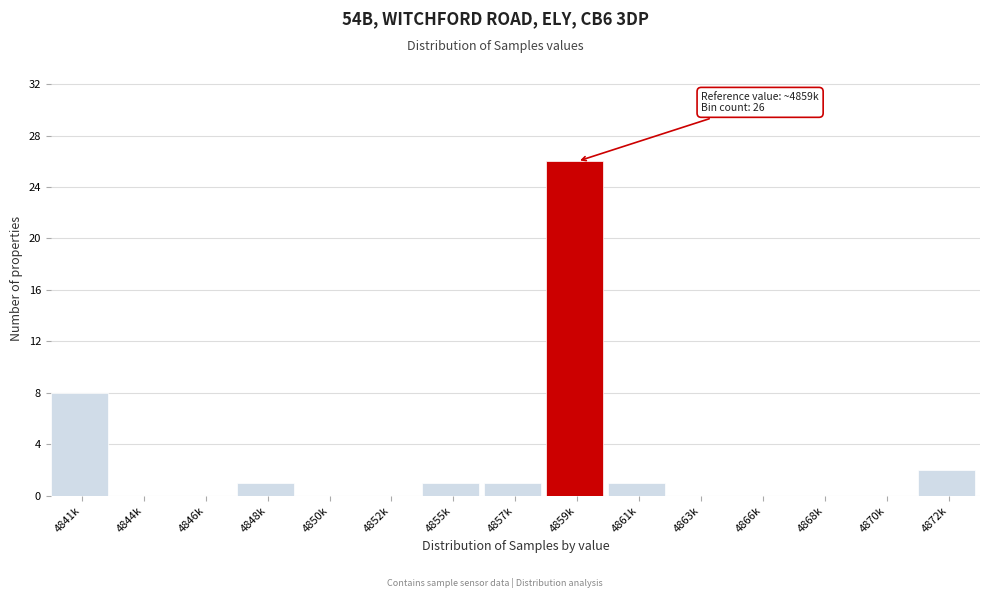

Reading right to left, what are all the values shown in this chart?

4872k=2	4870k=0	4868k=0	4866k=0	4863k=0	4861k=1	4859k=26	4857k=1	4855k=1	4852k=0	4850k=0	4848k=1	4846k=0	4844k=0	4841k=8